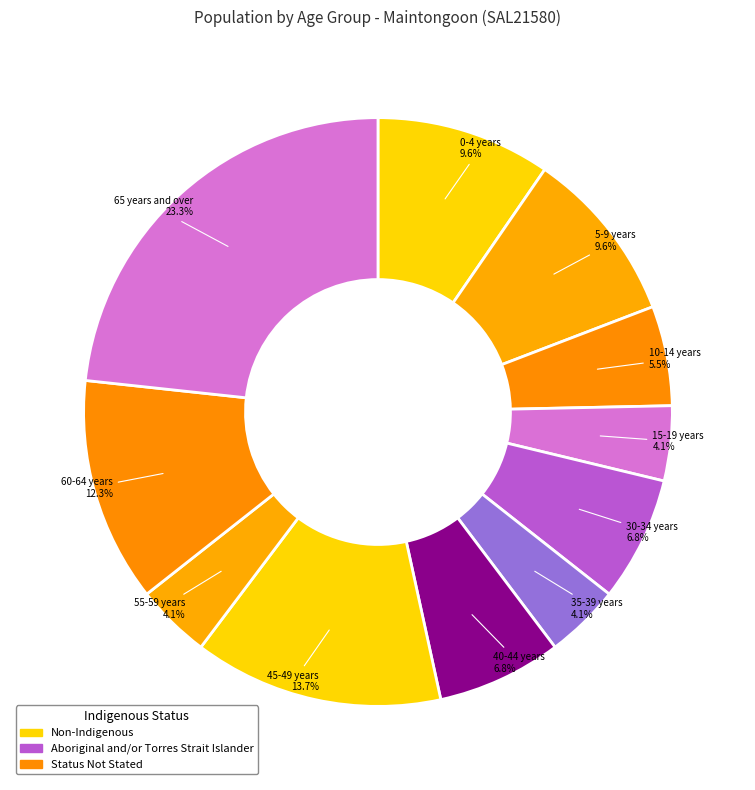

Do 30-34 years and 0-4 years together represent more than half of the pie?

No